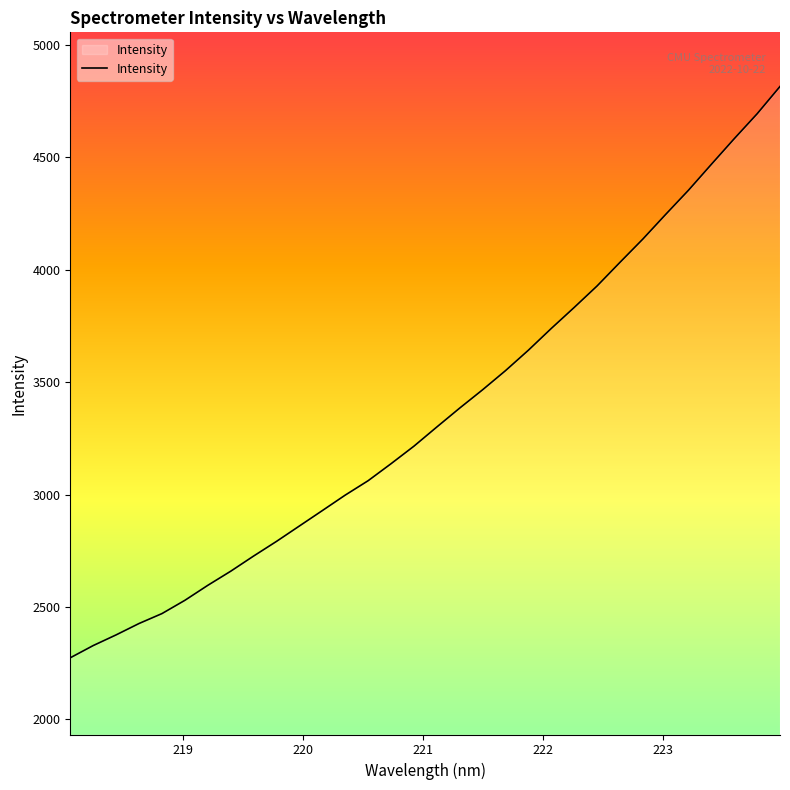

What is the smallest value displayed?

2274.0